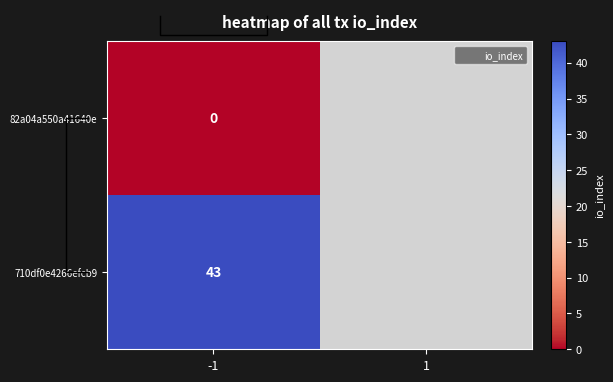

What is the total value across all series at -1?

43.0